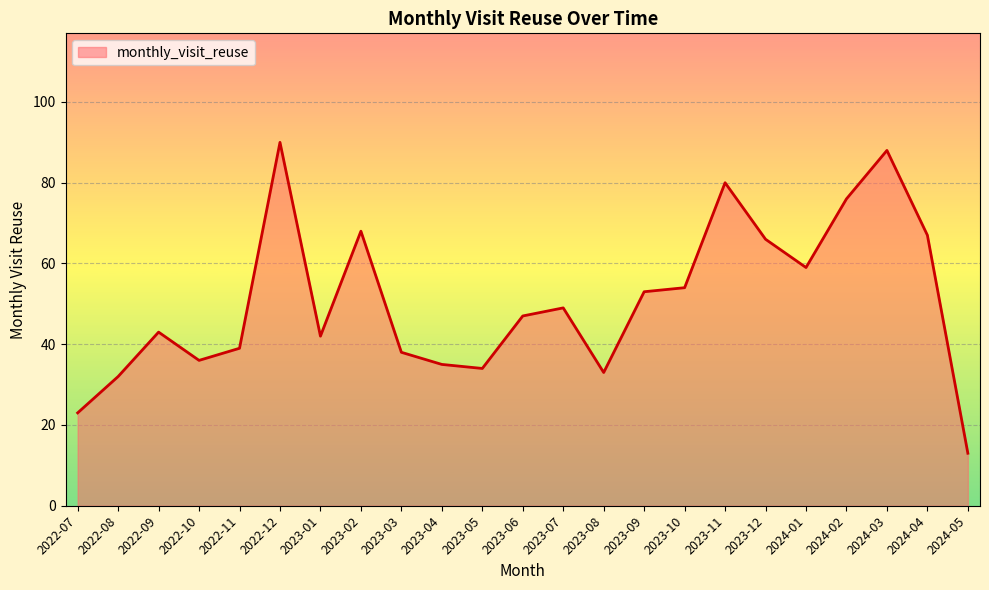

The value at 2023-02 is 110. True or false?

False